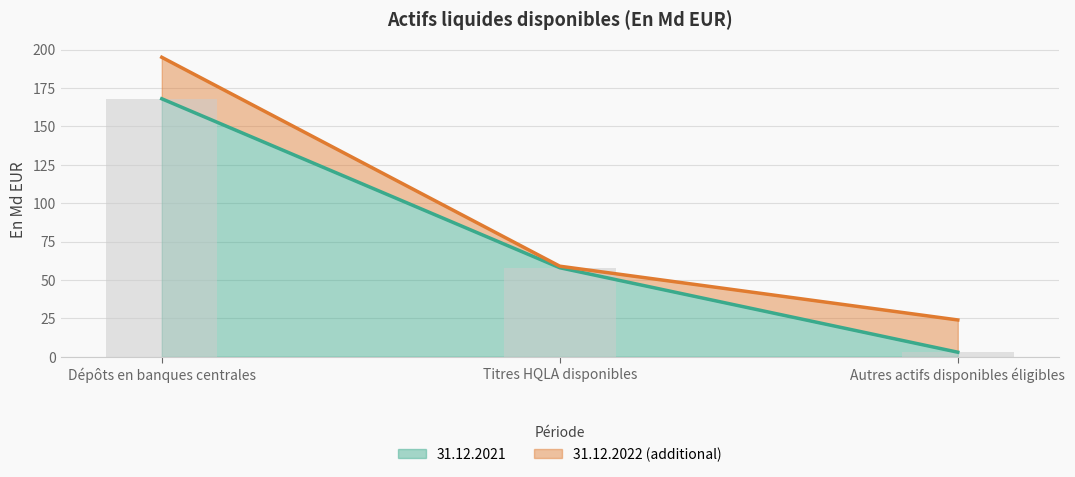

What is the value of the 31.12.2022 bar at the 2nd from the left?

59